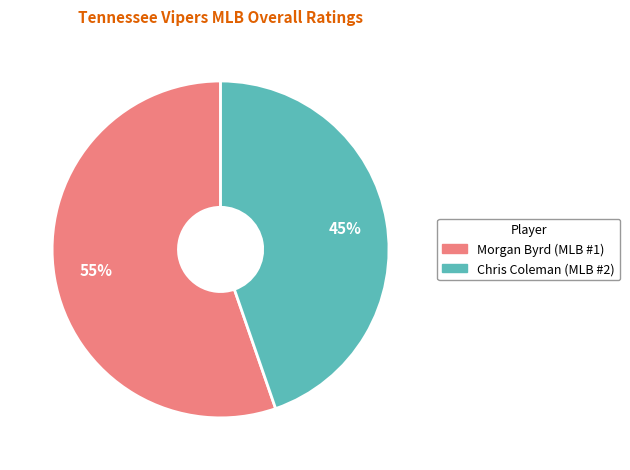

Between Chris Coleman and Morgan Byrd, which is larger?

Morgan Byrd